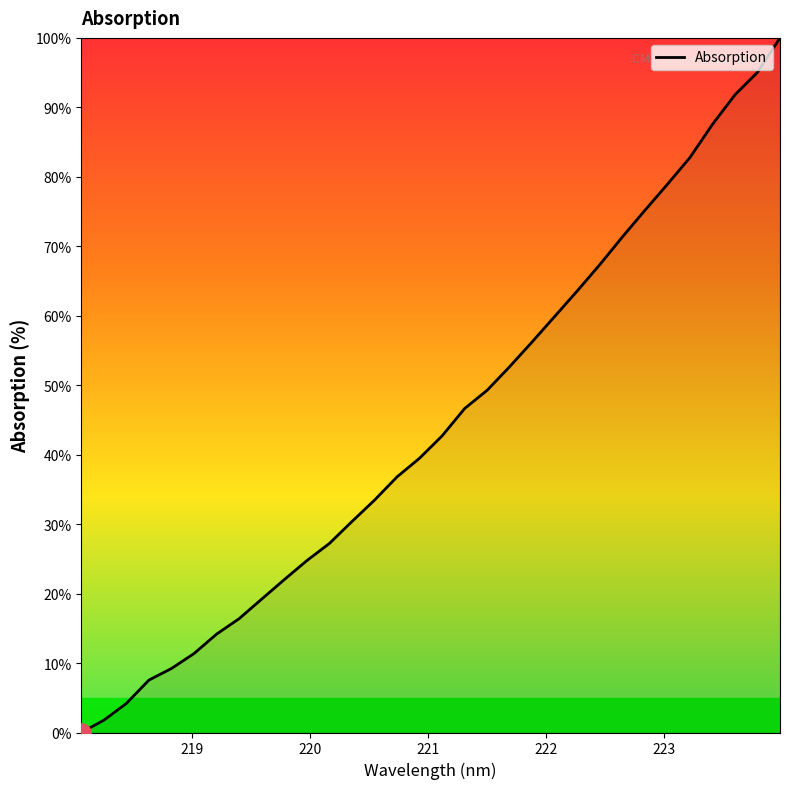

What is the maximum value shown in the chart?

100.0